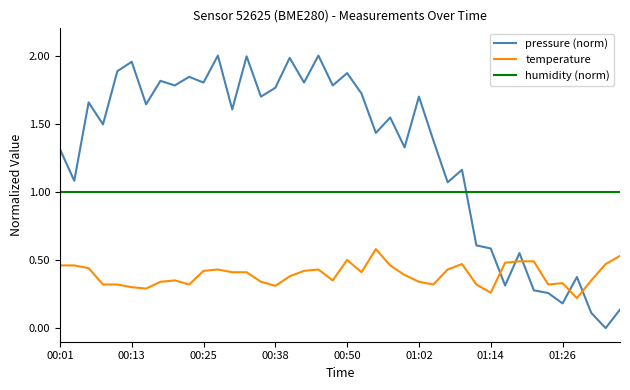

Which series has the largest range (max minus min)?

pressure (norm)